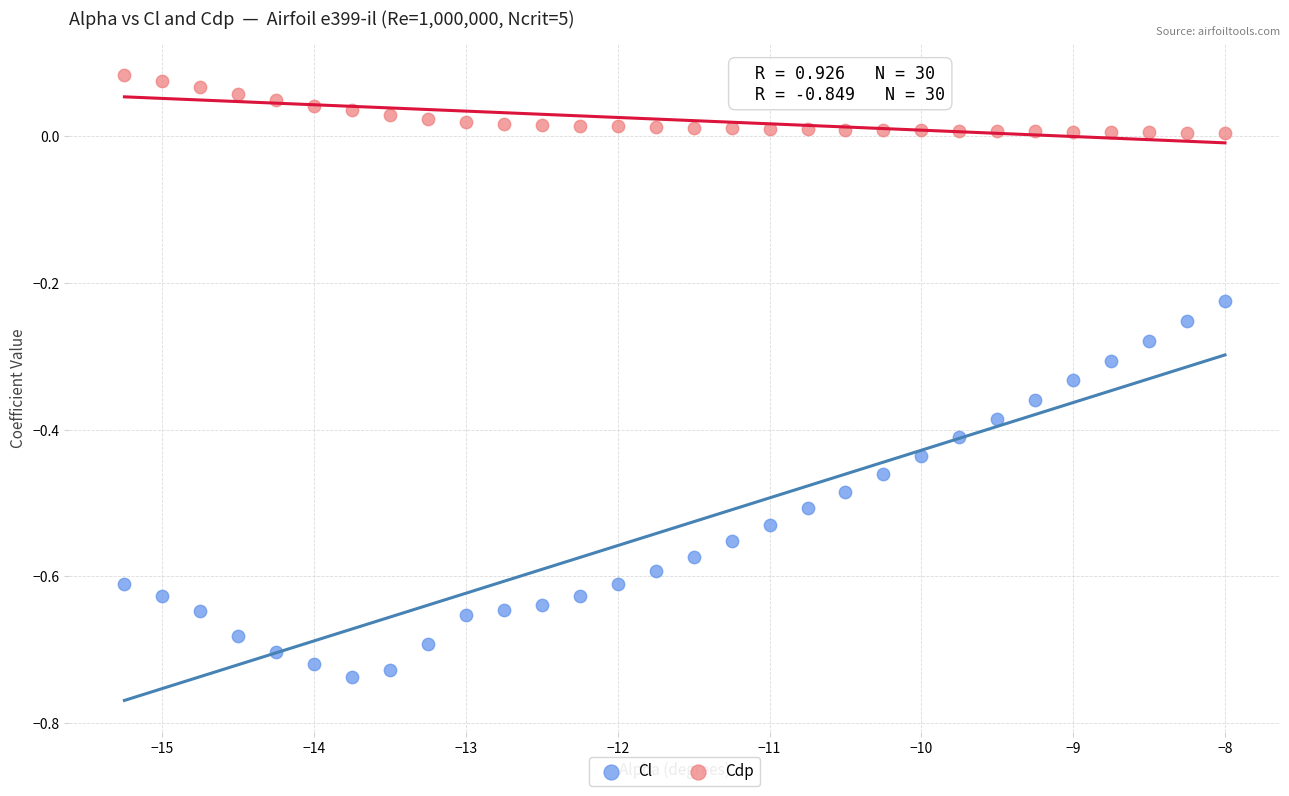

Which series reaches the maximum Y coordinate?

Cdp